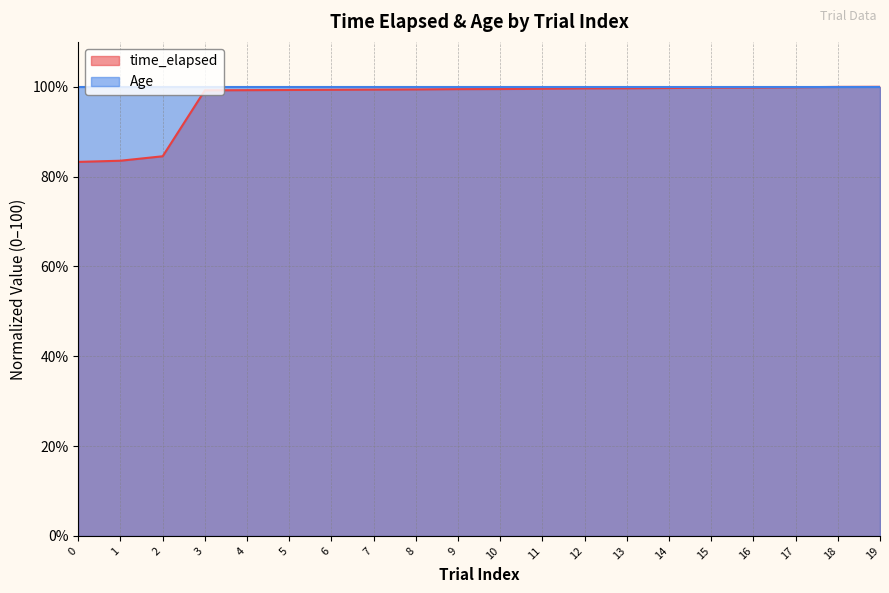

Approximately how many times larger is the value at 18 compared to 12?

1.0